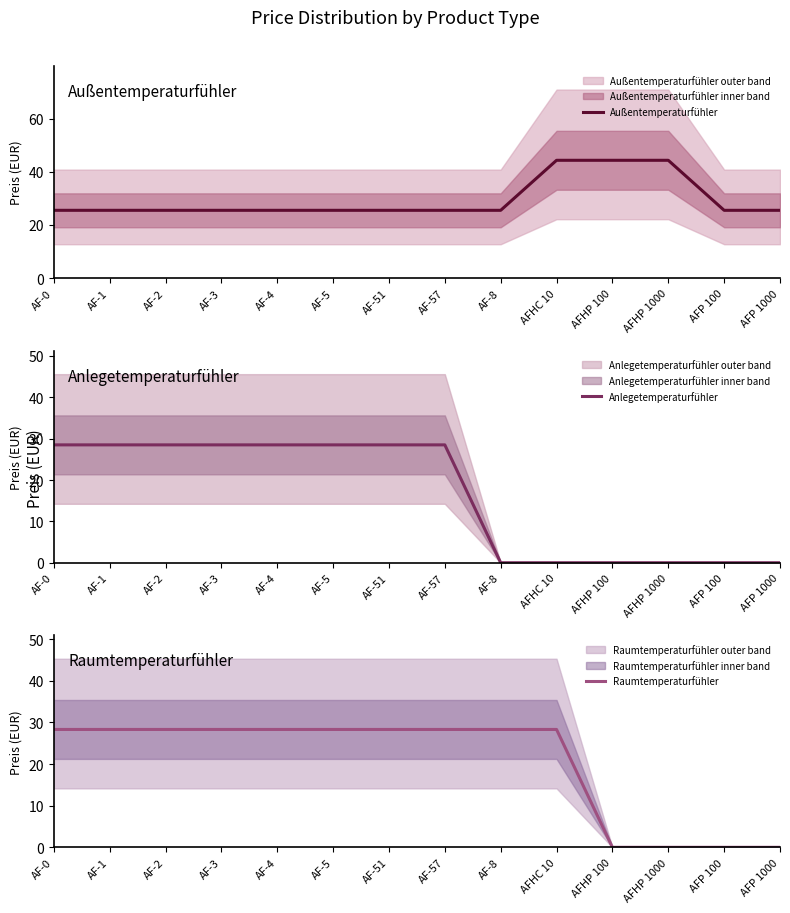

Is it true that Raumtemperaturfühler equals 0.0 at AFP 100?

True